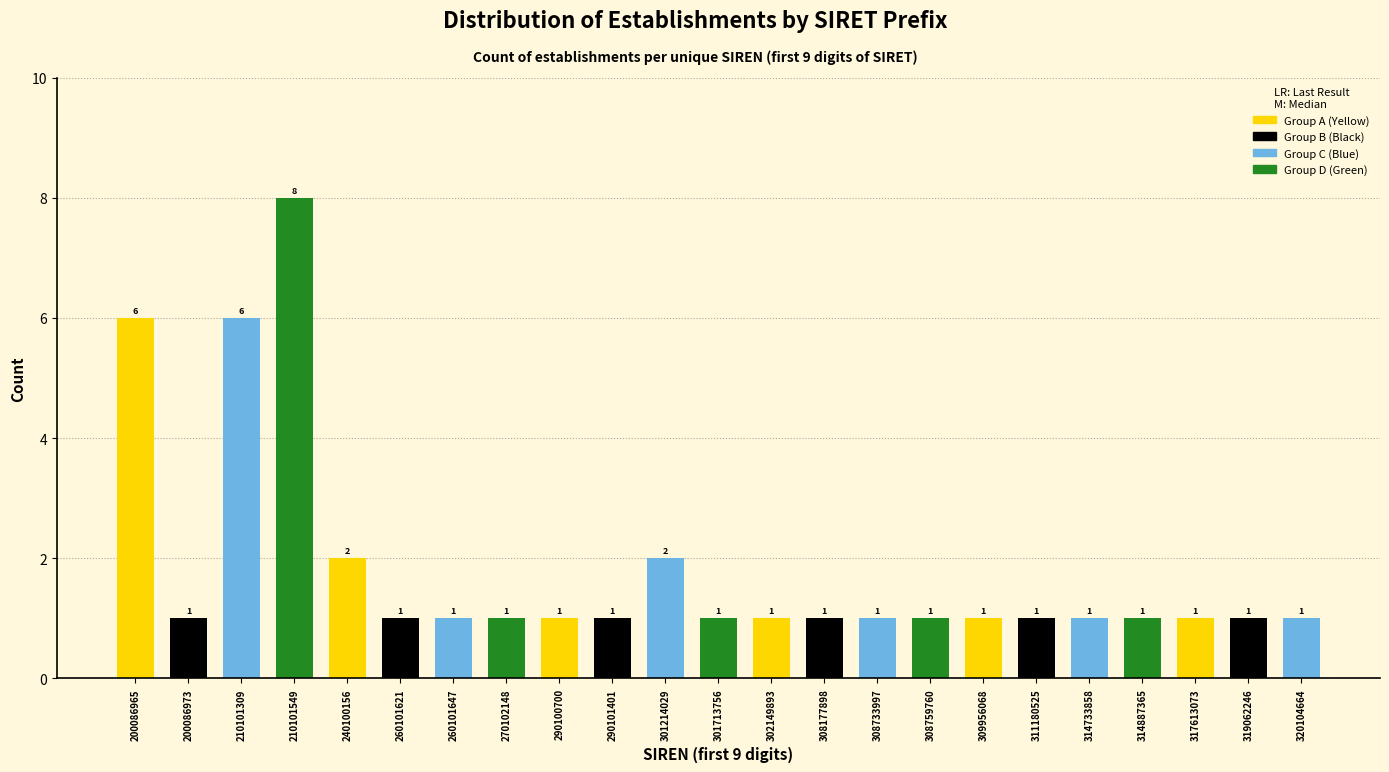

Reading left to right, transcribe all the data shown in this chart.

6	1	6	8	2	1	1	1	1	1	2	1	1	1	1	1	1	1	1	1	1	1	1